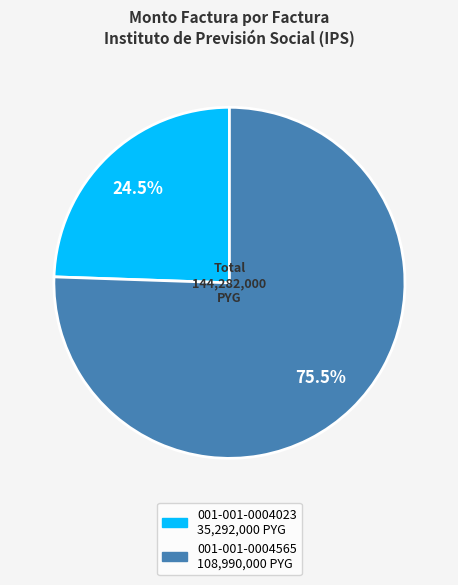

What is the total percentage of 001-001-0004565 and 001-001-0004023?

100.0%